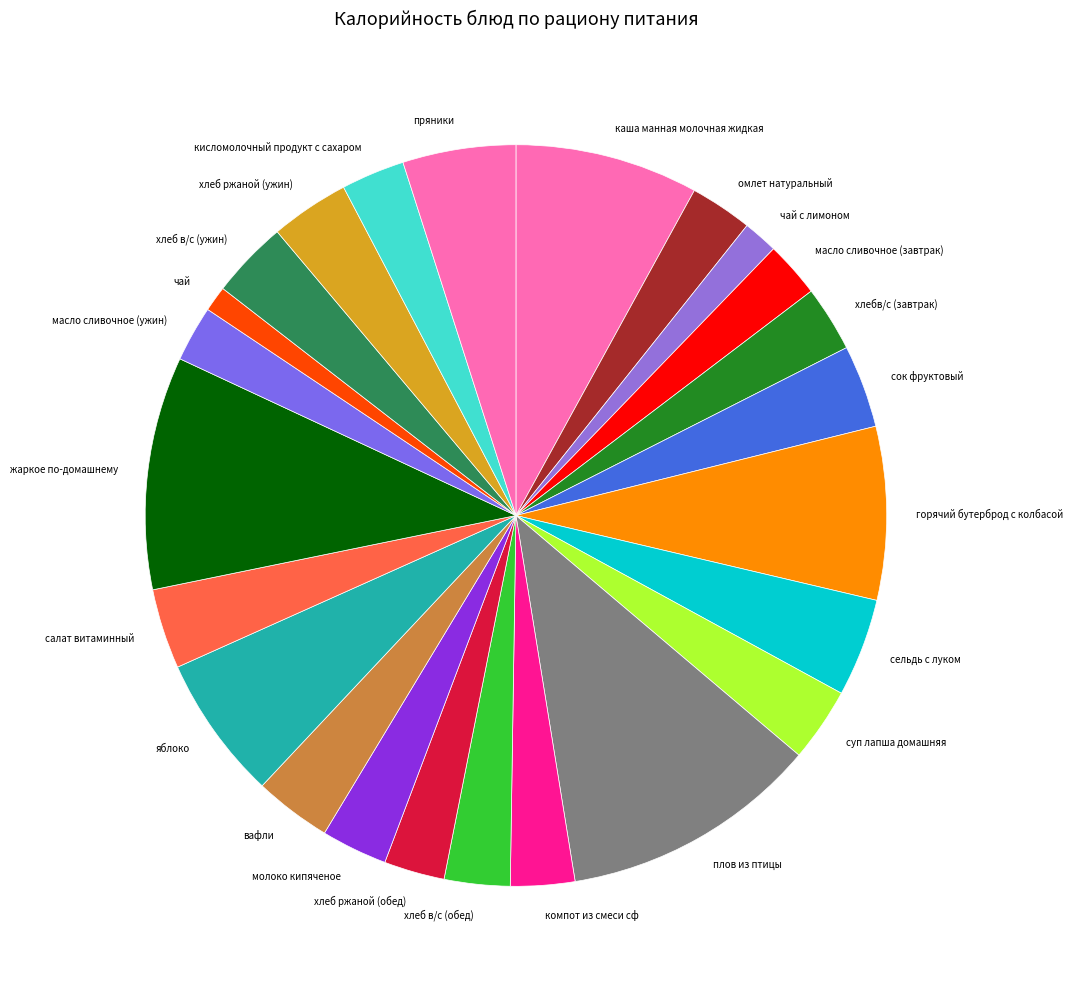

Does вафли represent more than half of the total?

No